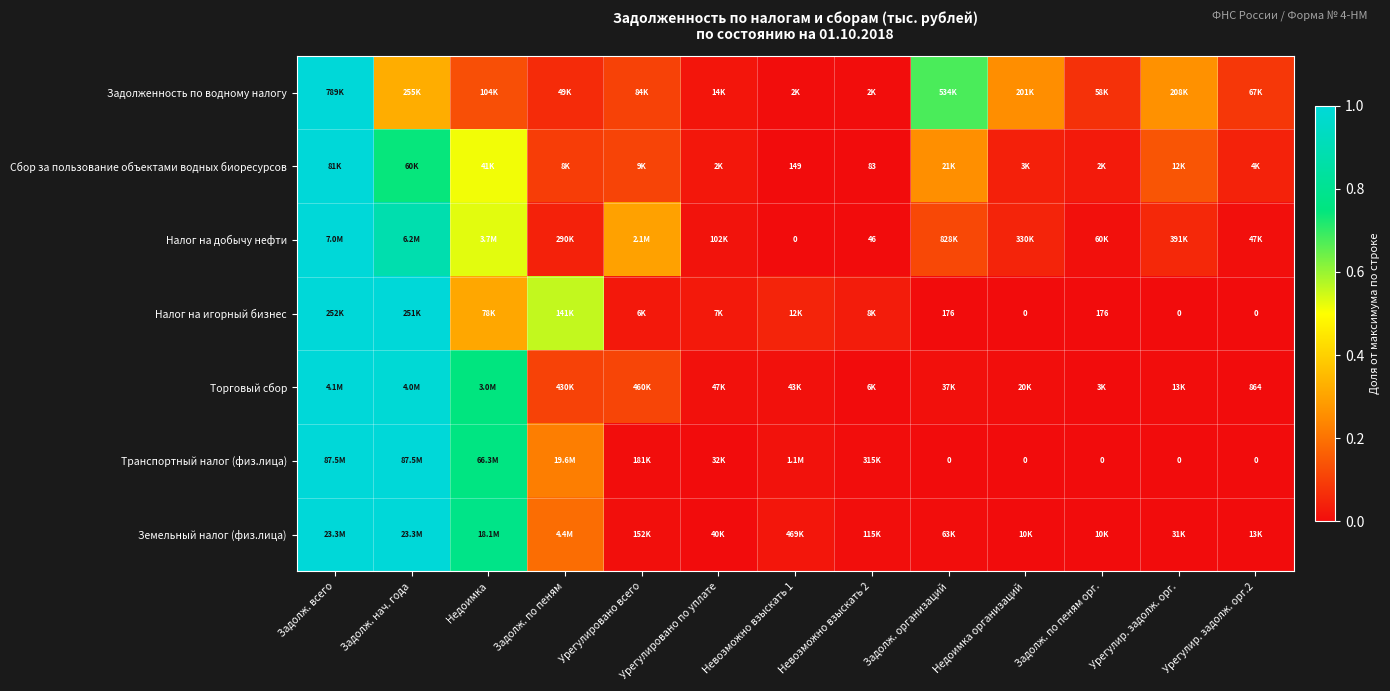

At which label does Сбор за пользование объектами водных биоресурсов reach its peak?

Задолж. всего